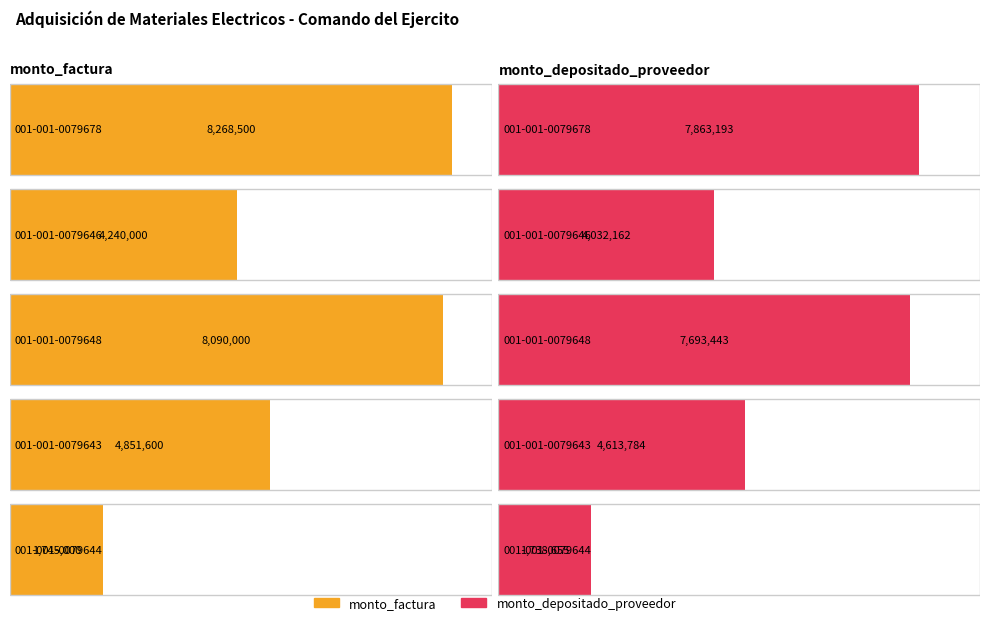

Which series has the largest range (max minus min)?

monto_factura